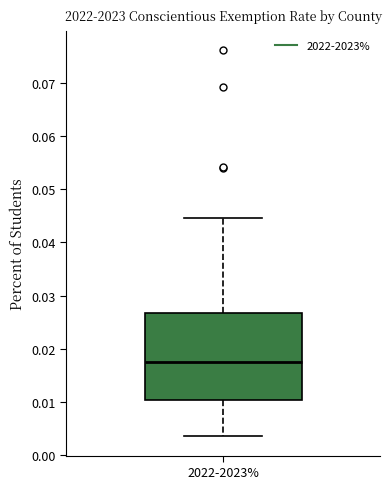

Where does the lower whisker of the box for 2022-2023% end on the y-axis? The values are not printed on the chart, so give them approximately, as read against the axis.

0.004